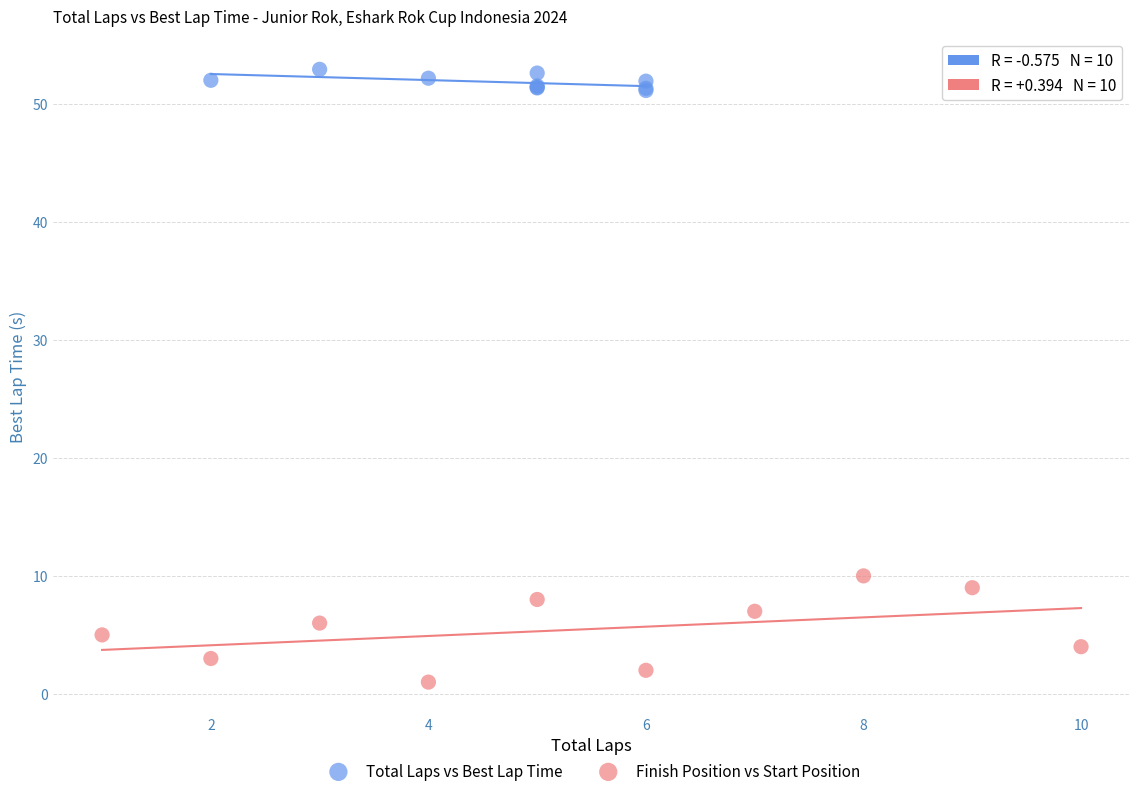

Which series contains the lowest Y value?

Finish Position vs Start Position